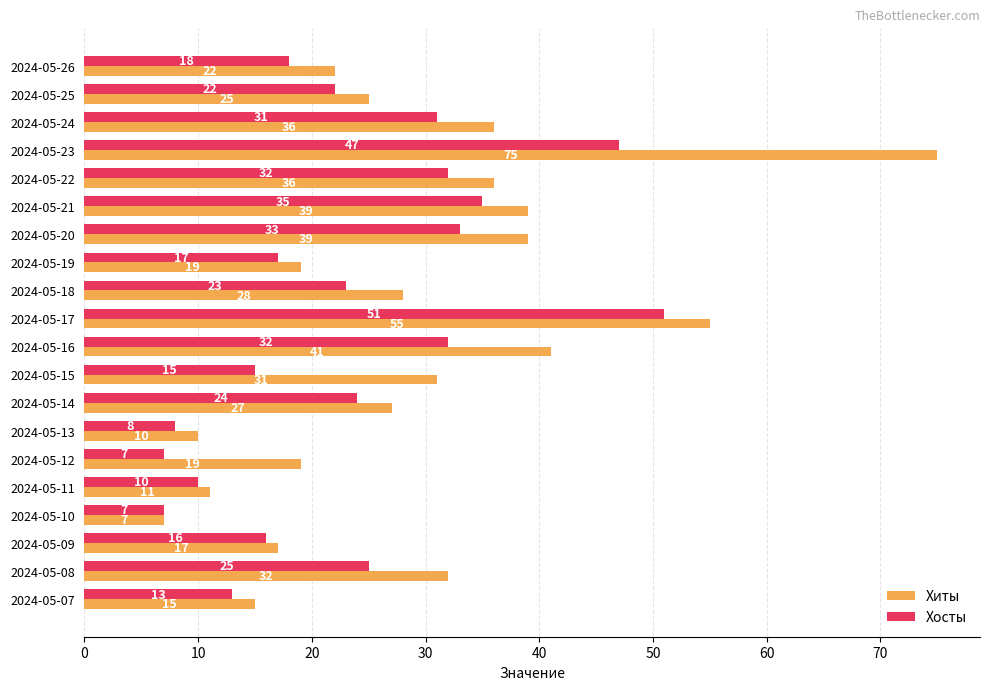

What is the lowest value of the Хосты series?

7